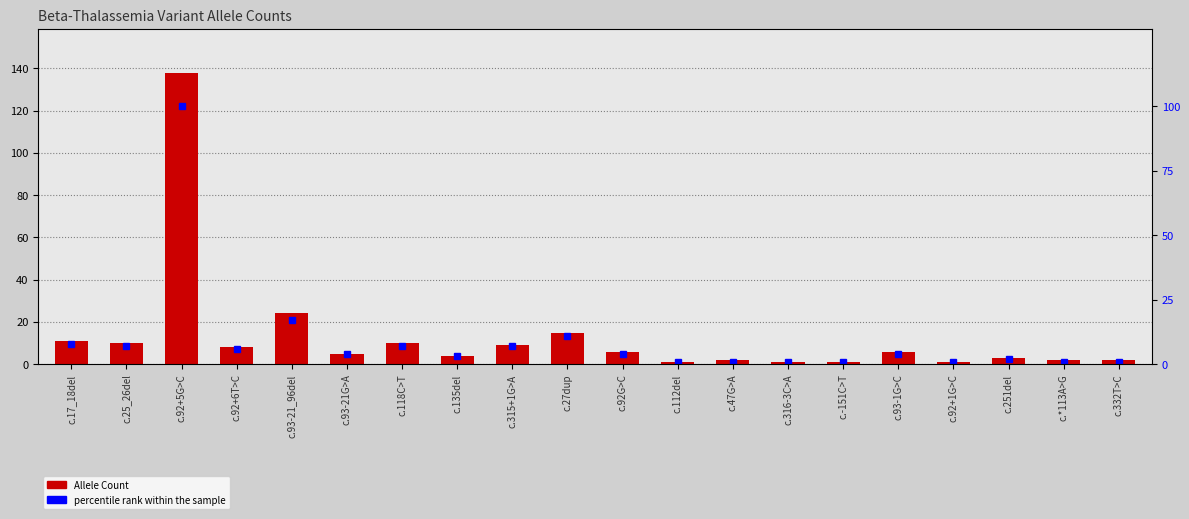

Which series has the widest spread of values?

Allele Count